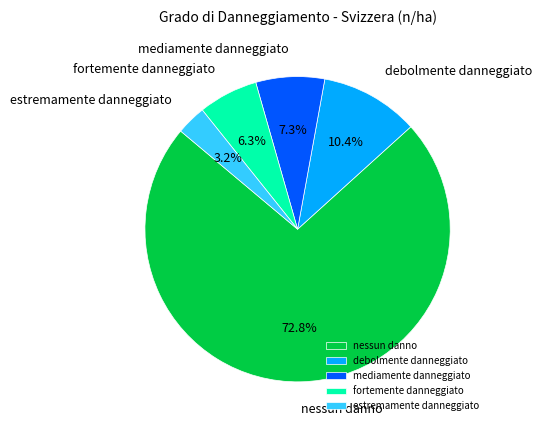

Which category has the smallest portion of the pie?

estremamente danneggiato